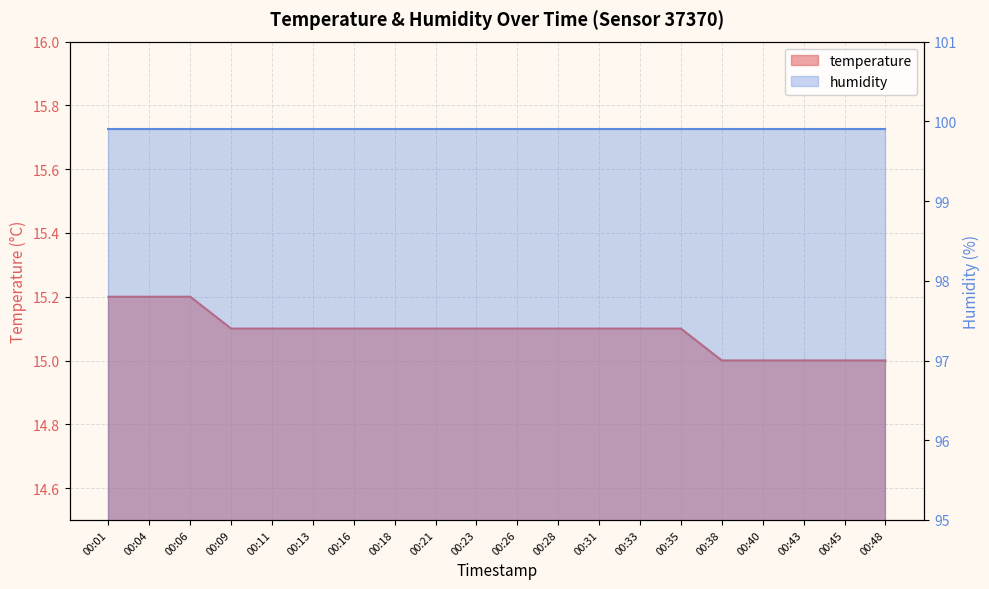

List the labels in order of value, largest first.

00:01, 00:04, 00:06, 00:09, 00:11, 00:13, 00:16, 00:18, 00:21, 00:23, 00:26, 00:28, 00:31, 00:33, 00:35, 00:38, 00:40, 00:43, 00:45, 00:48